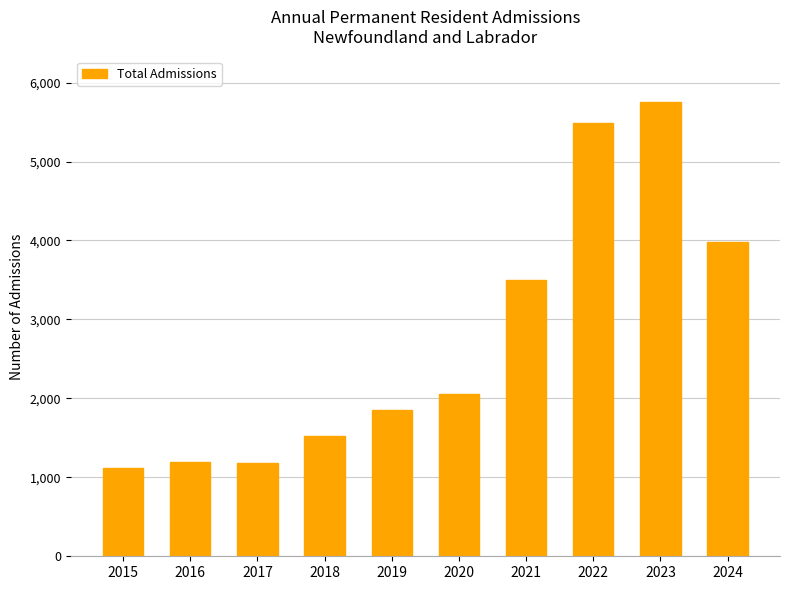

True or false: the data shows 1035 at 2019.

False